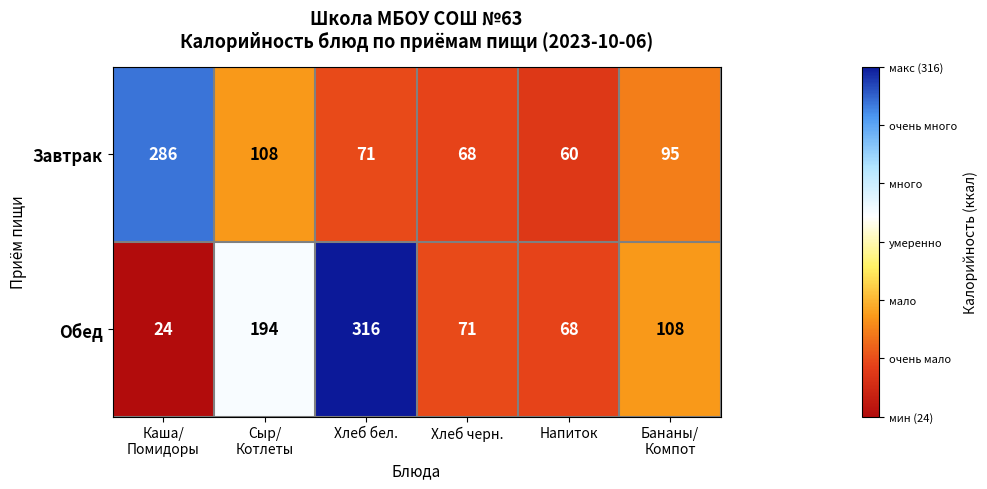

What is the sum of the Завтрак values at Хлеб черн. and Хлеб бел.?

139